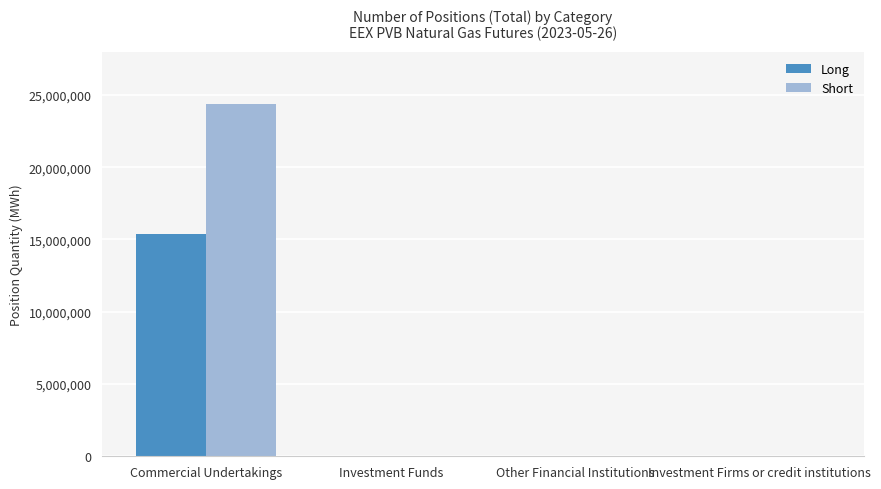

How many data points in Short are above 0?

1